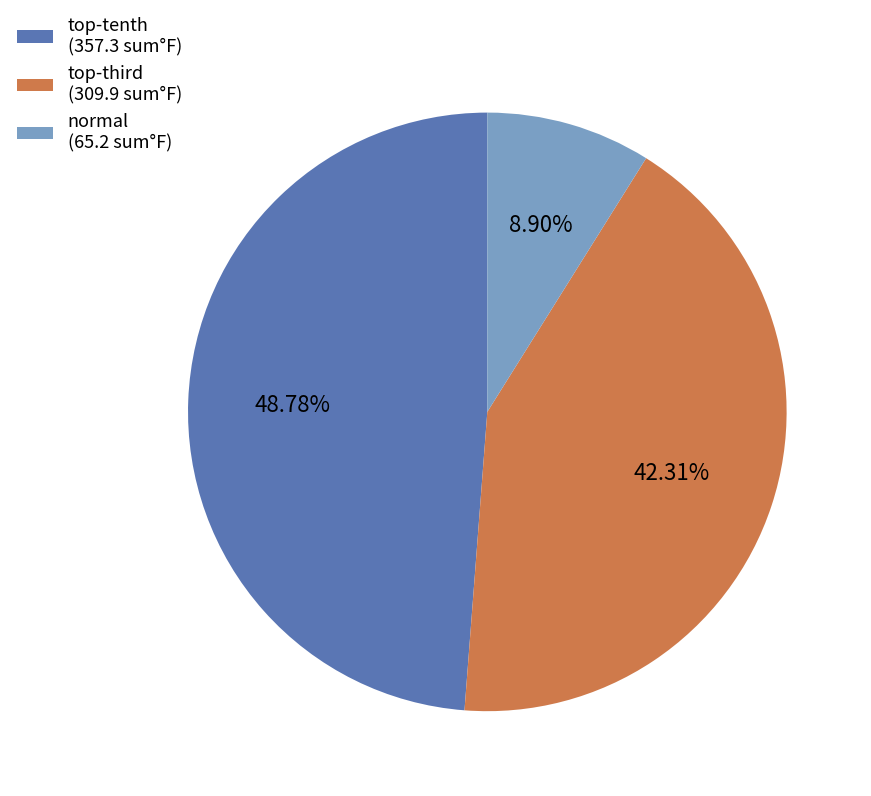

Is there a majority slice in this chart?

No